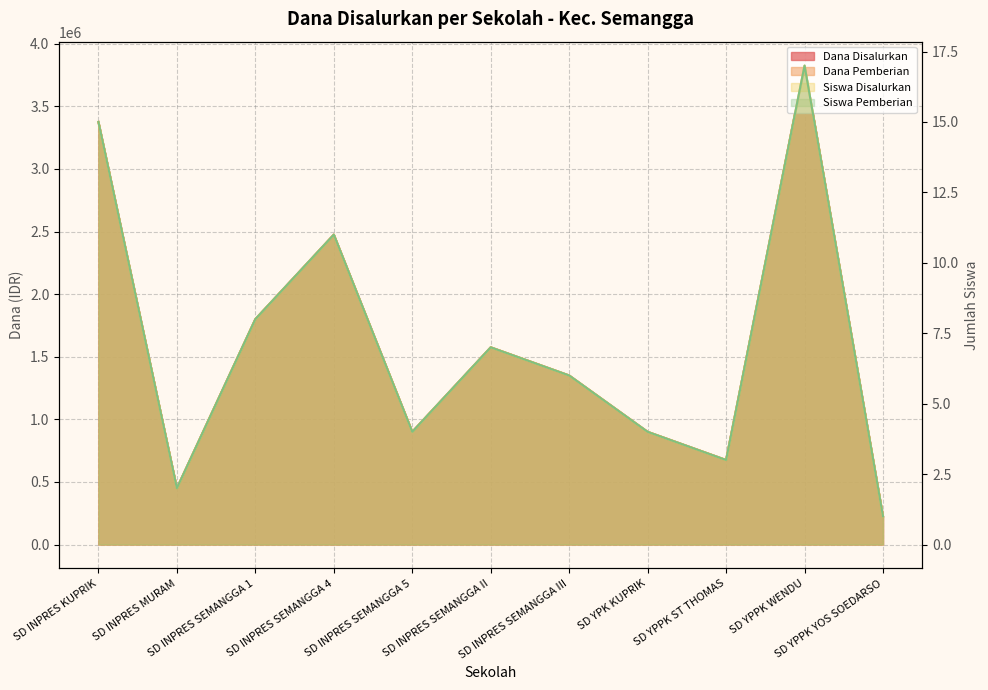

What is the total value across all series at SD INPRES SEMANGGA III?

2700012